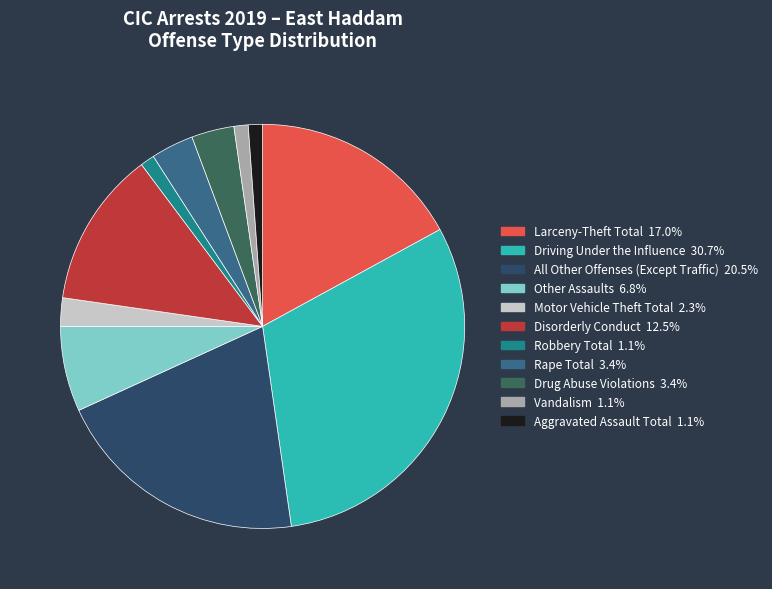

Do Other Assaults and Drug Abuse Violations together represent more than half of the pie?

No